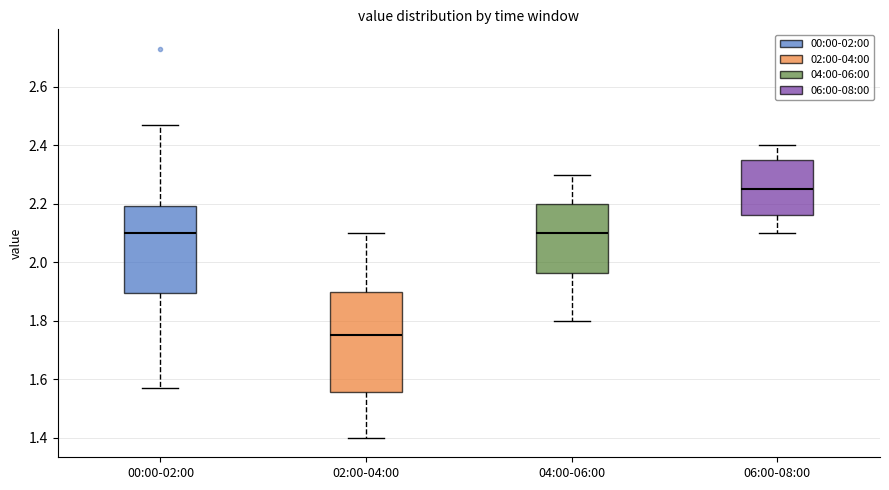

Reading left to right, read every box against the y-axis: the position of its median line, the range the box covers, and the ends of its whiskers. The values are not printed on the chart, so give them approximately, as read against the axis.

00:00-02:00: median 2.10, box 1.90 to 2.20, whiskers 1.58 to 2.48
02:00-04:00: median 1.76, box 1.56 to 1.90, whiskers 1.40 to 2.10
04:00-06:00: median 2.10, box 1.96 to 2.20, whiskers 1.80 to 2.30
06:00-08:00: median 2.26, box 2.16 to 2.36, whiskers 2.10 to 2.40